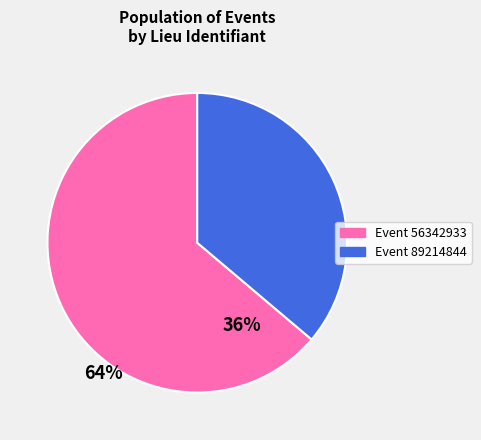

Rank the categories by value from highest to lowest.

Event 56342933, Event 89214844